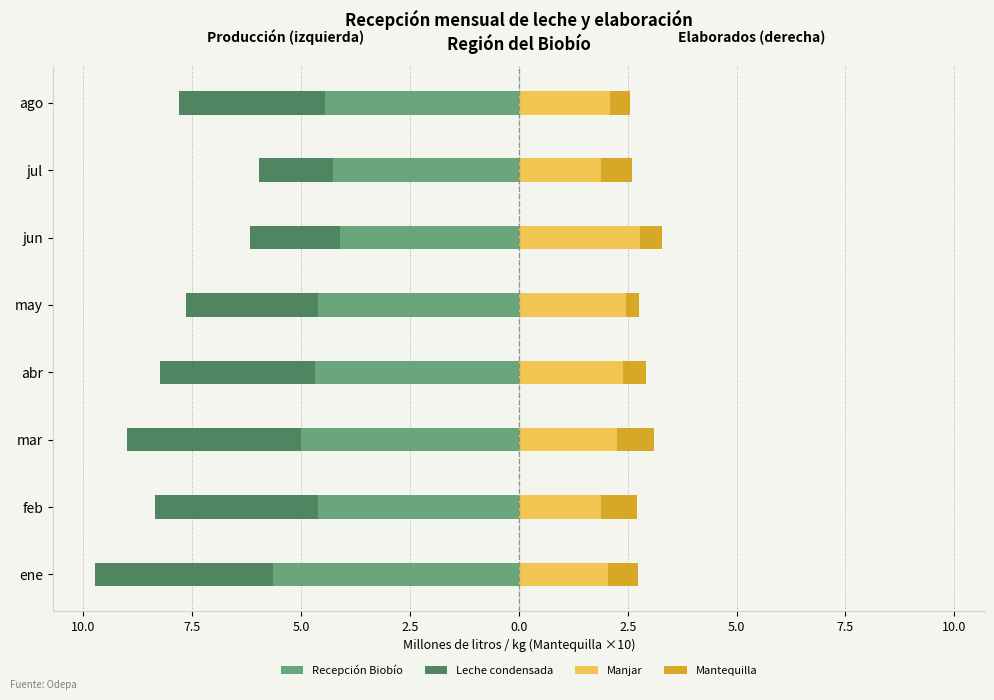

What is the smallest value displayed?

-5.7